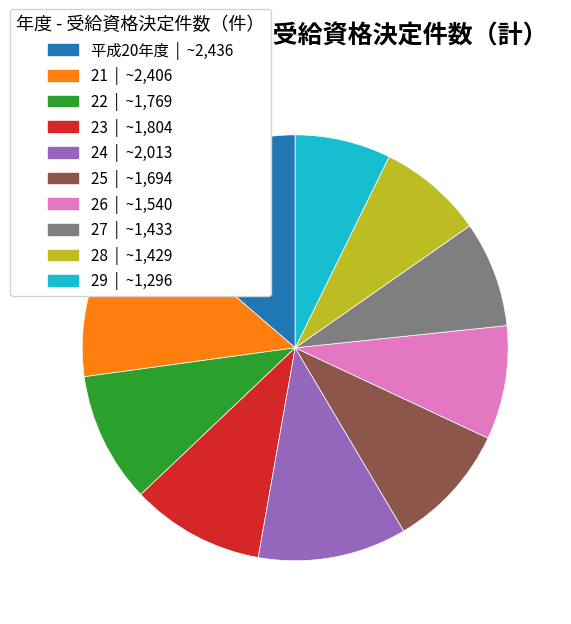

Is 22 the majority of the pie?

No